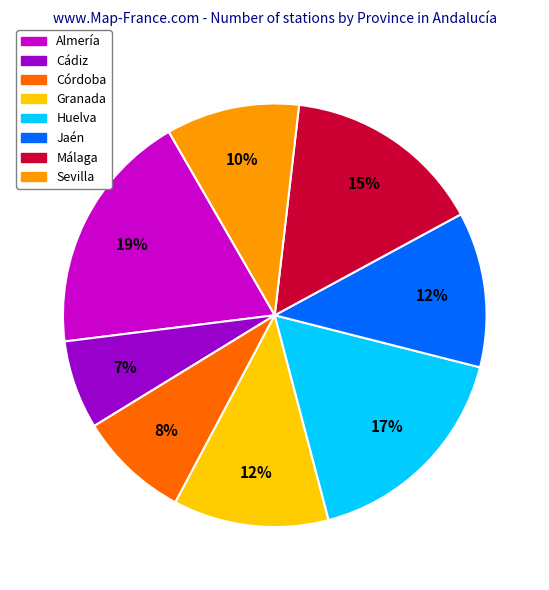

Combined, do Almería and Sevilla account for over 50%?

No